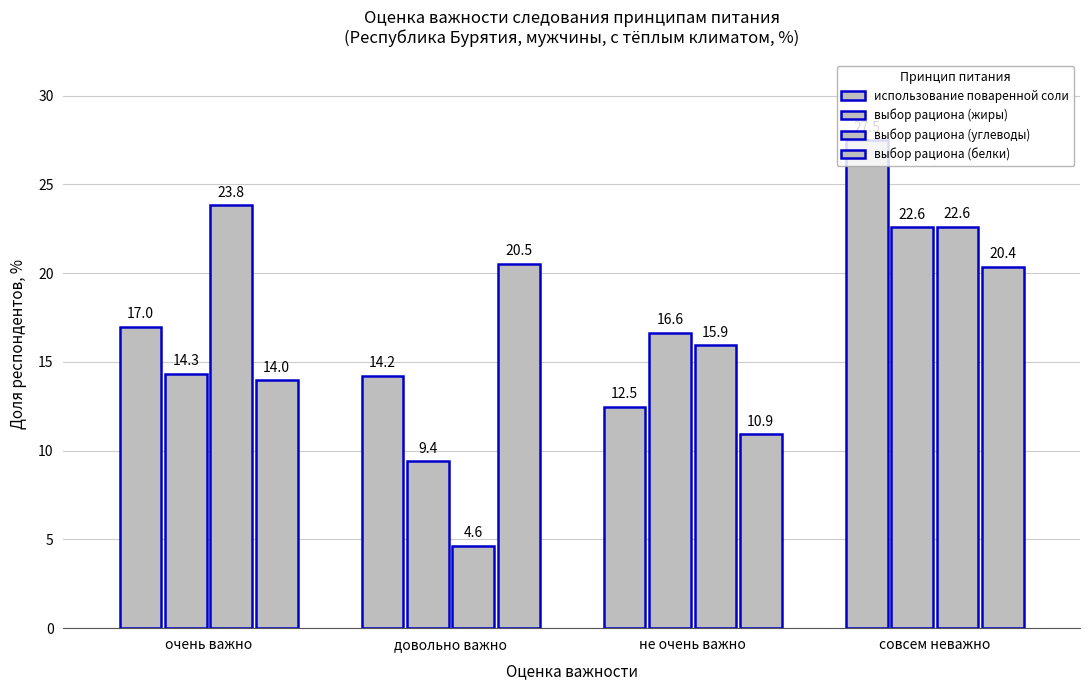

Which category has the highest value across all series?

совсем неважно